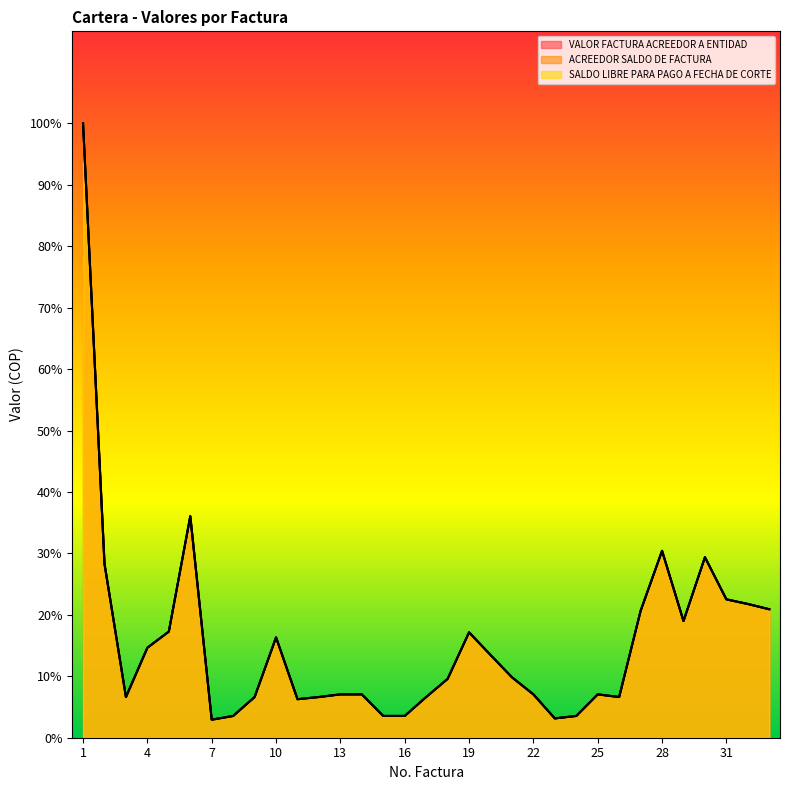

True or false: SALDO LIBRE PARA PAGO A FECHA DE CORTE has a value of 195740 at 27.

True